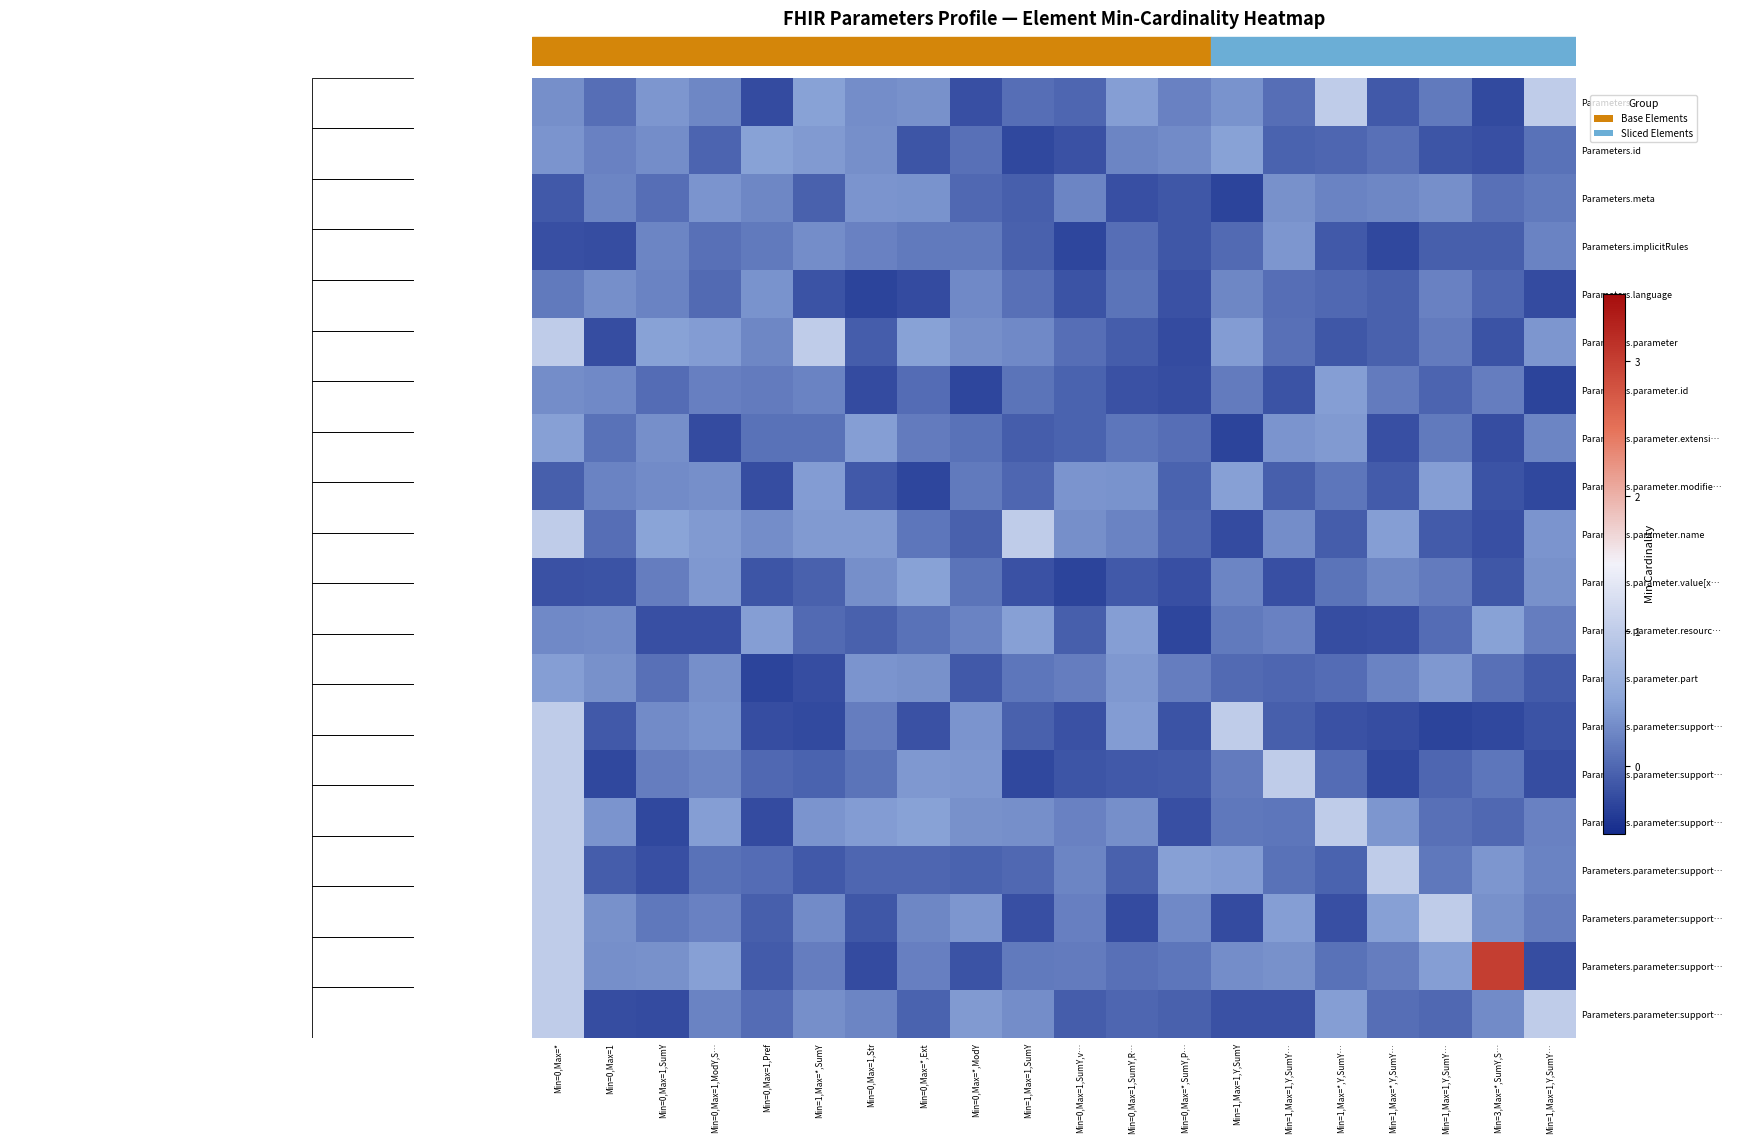

What is the spread (max minus min) of values at Min=0,Max=*,ModY?

0.7